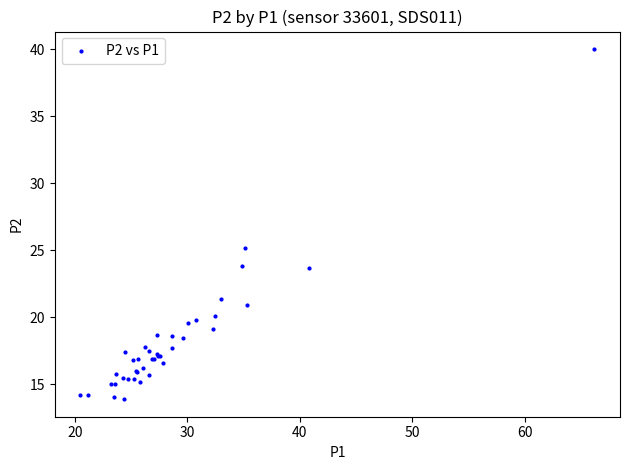

What Y value in the scatter plot is closest to 26?

25.2